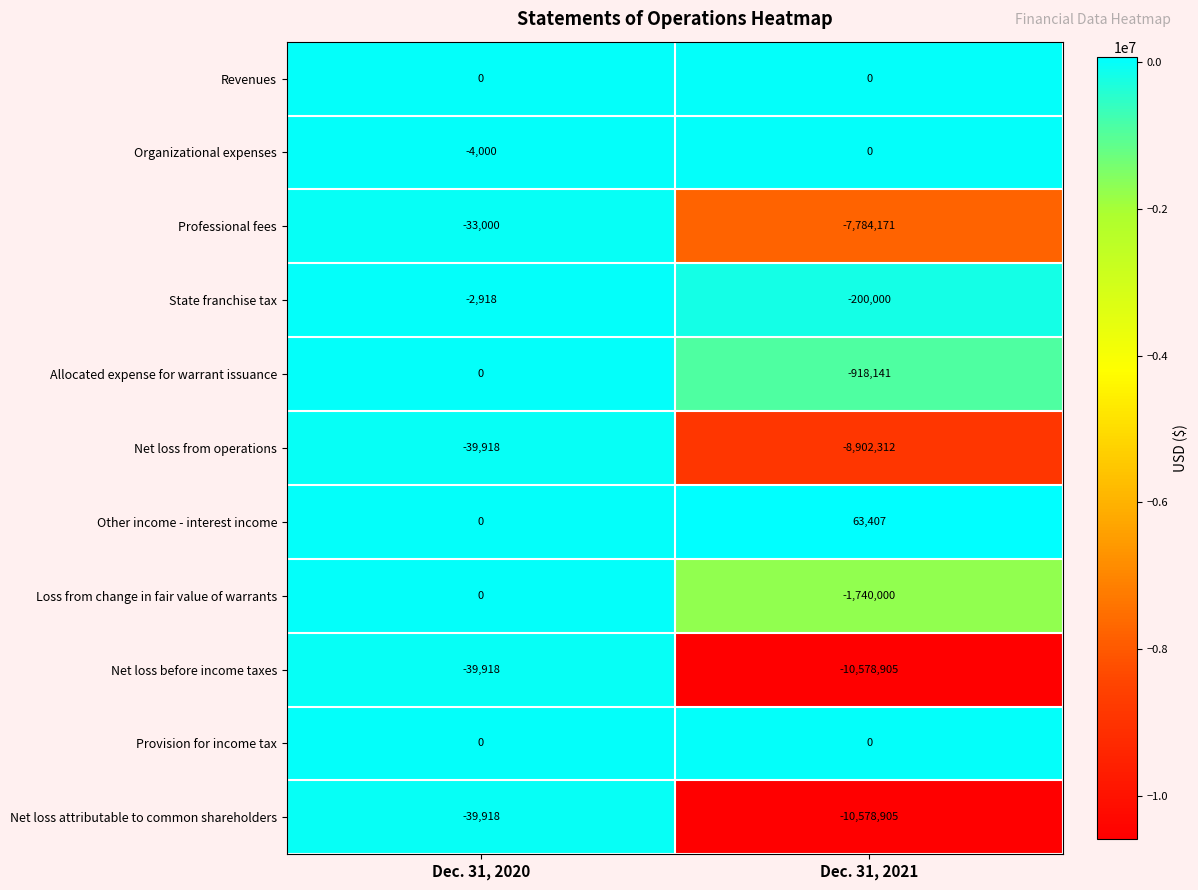

What is the sum of the Net loss before income taxes values at Dec. 31, 2021 and Dec. 31, 2020?

-10618823